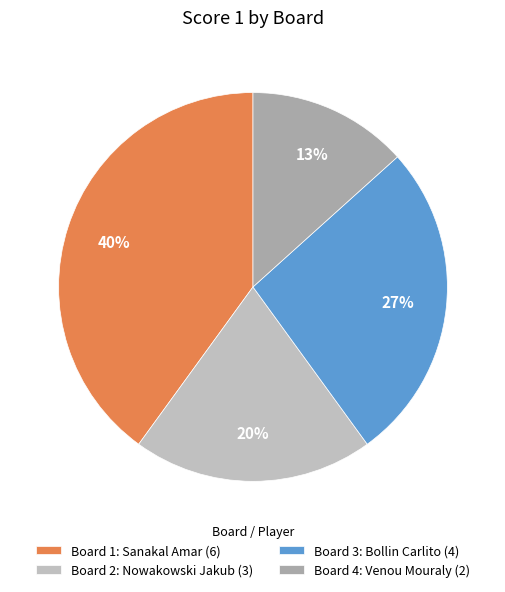

How many slices are in this pie chart?

4